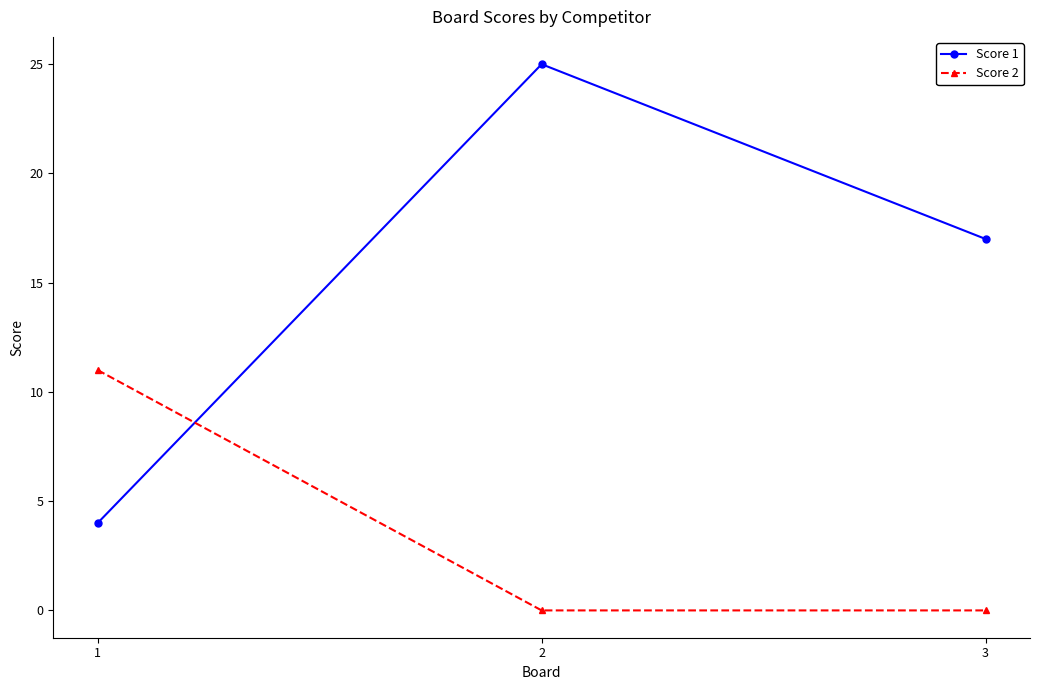

Is it true that Score 2 equals 0 at 3?

True